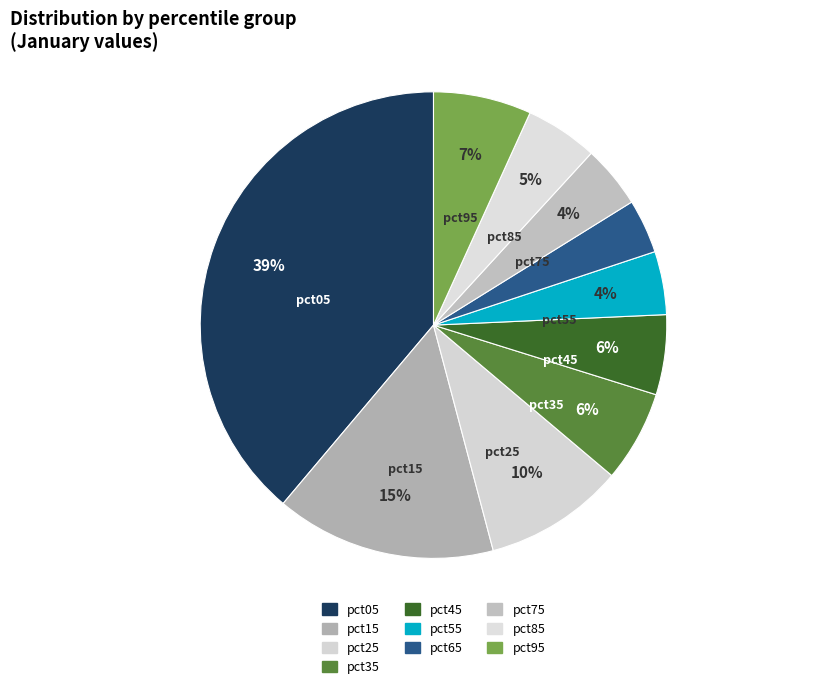

To the nearest percent, what is the average slice percentage?

10%